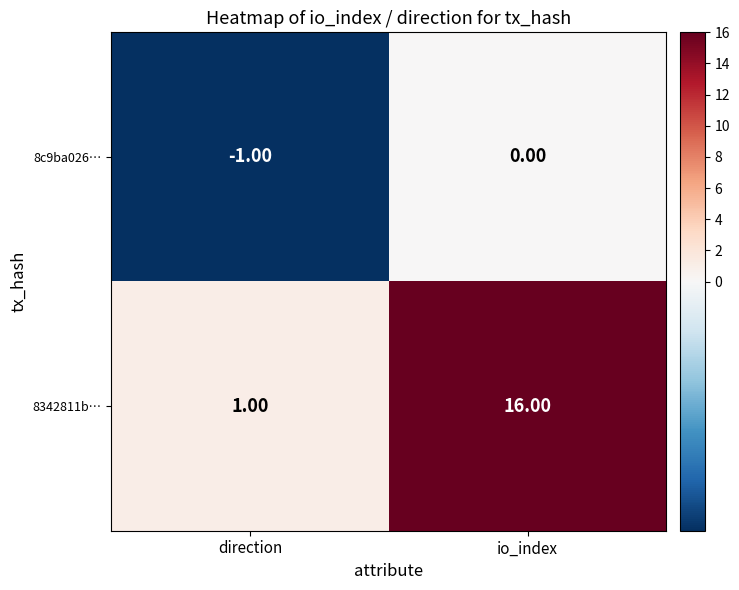

List the series in order of their peak value, highest first.

8342811b…, 8c9ba026…